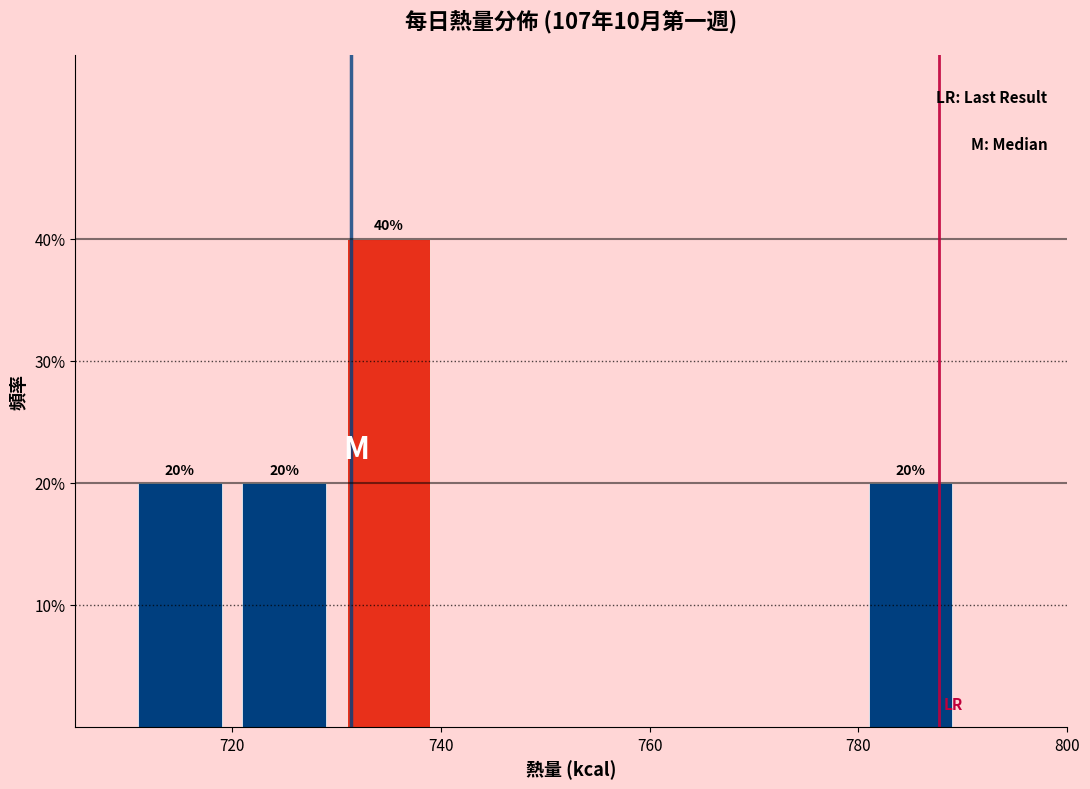

Which range on the x-axis has the tallest bar?

730 to 740